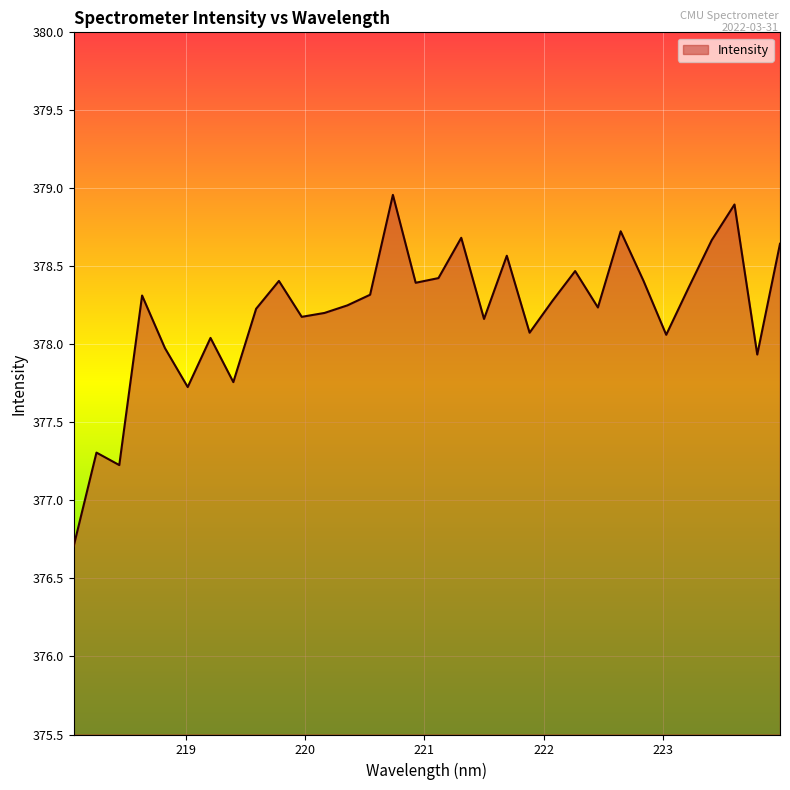

What is the smallest value displayed?

376.7